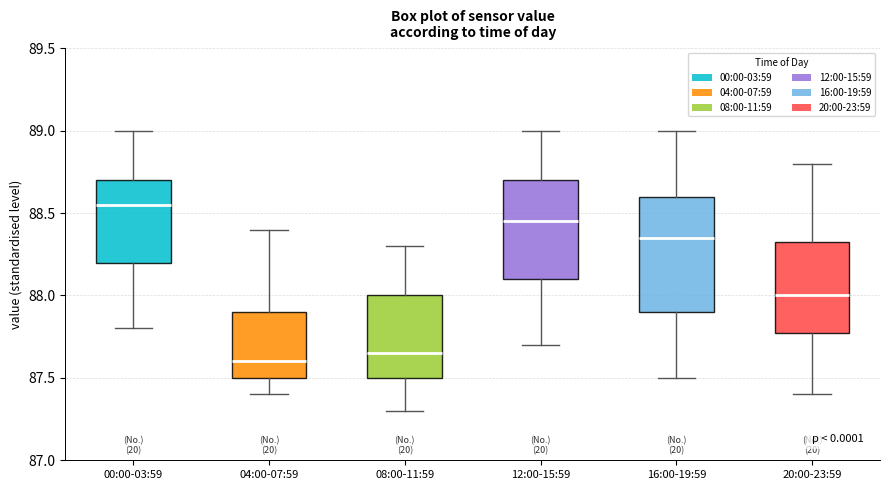

Comparing the boxes themselves (not the whiskers), which one is the tallest?

16:00-19:59